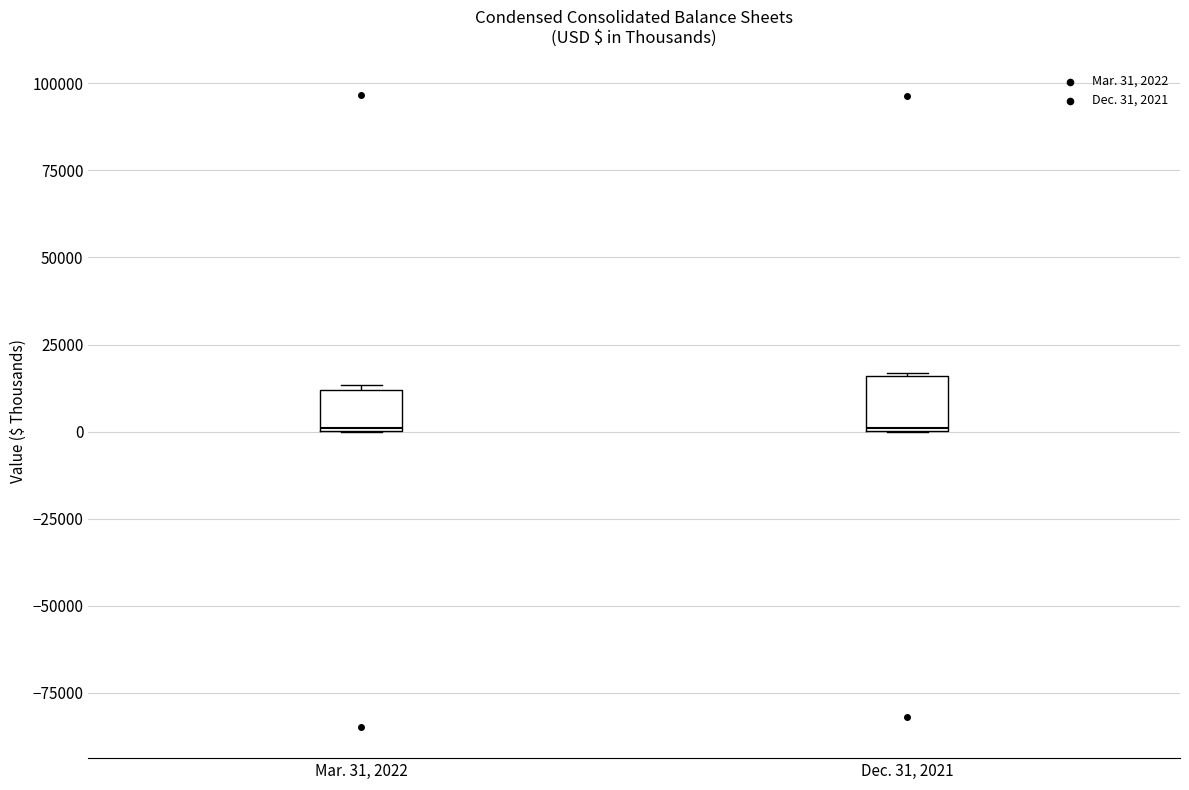

Reading left to right, transcribe this box plot: for each box, give where its median line is, the range the box spans, and where its two whiskers end, as read against the y-axis. The values are not printed on the chart, so give them approximately, as read against the axis.

Mar. 31, 2022: median 0, box 0 to 10000, whiskers 0 to 15000
Dec. 31, 2021: median 0, box 0 to 15000, whiskers 0 to 15000